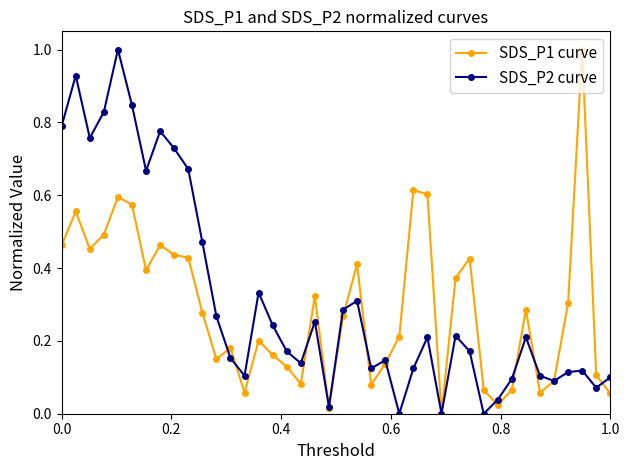

What is the greatest value displayed?

1.0